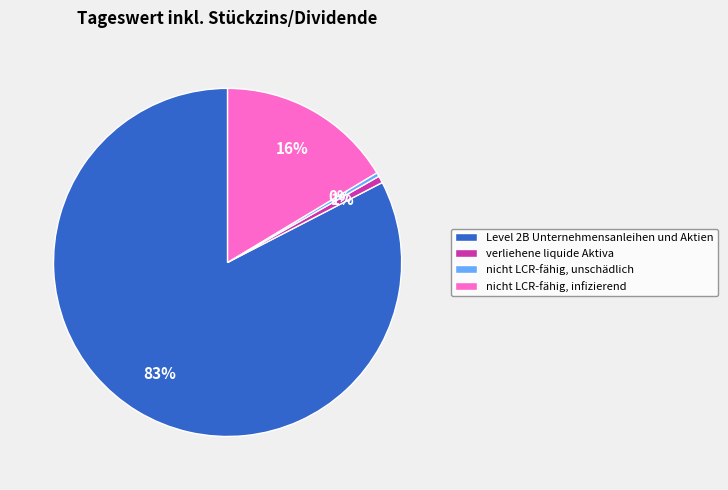

Which category has the biggest portion of the pie?

Level 2B Unternehmensanleihen und Aktien